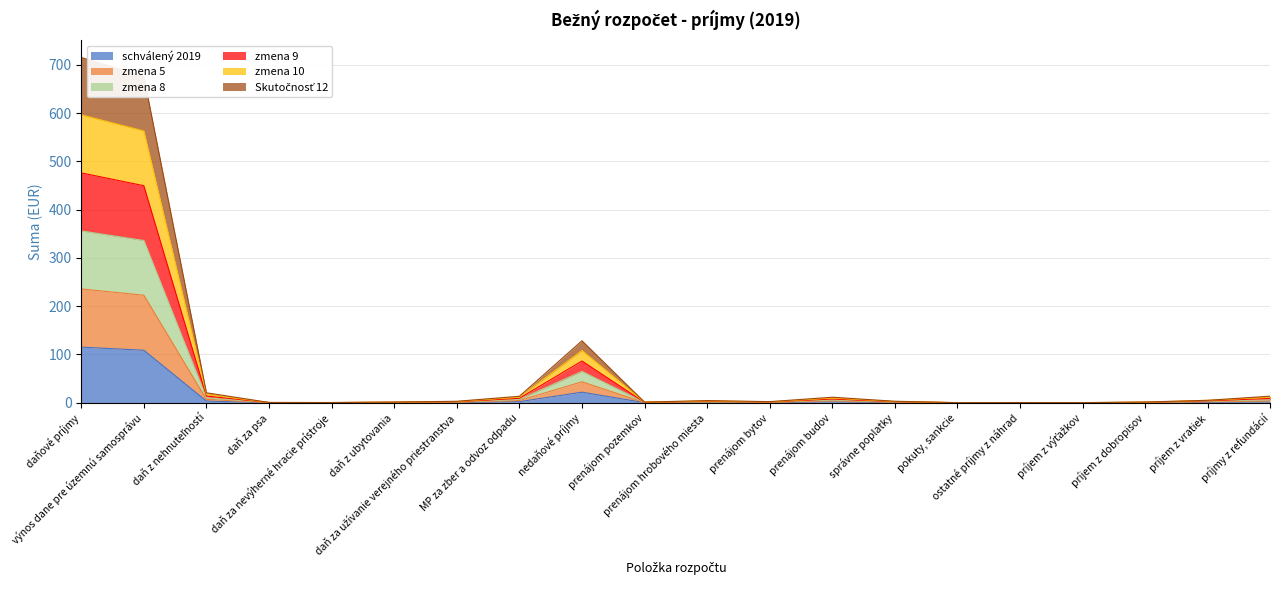

At how many categories does at least one series exceed 174?

2